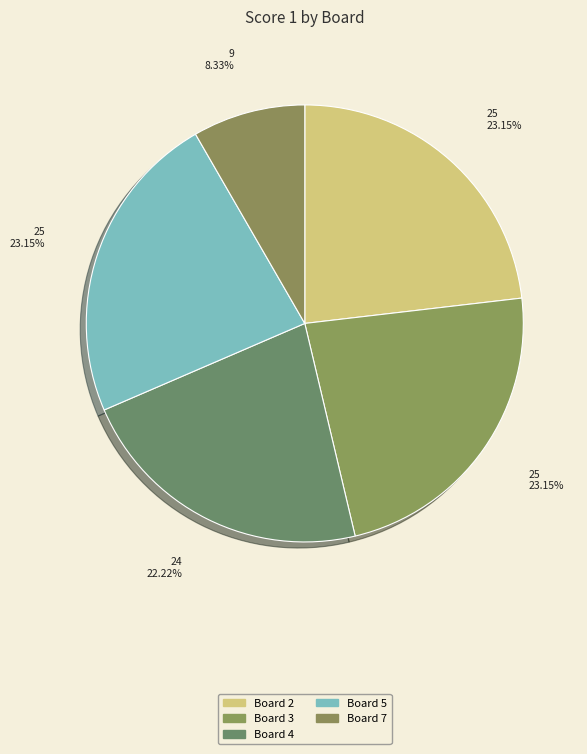

What is the largest slice in the pie chart?

Board 2